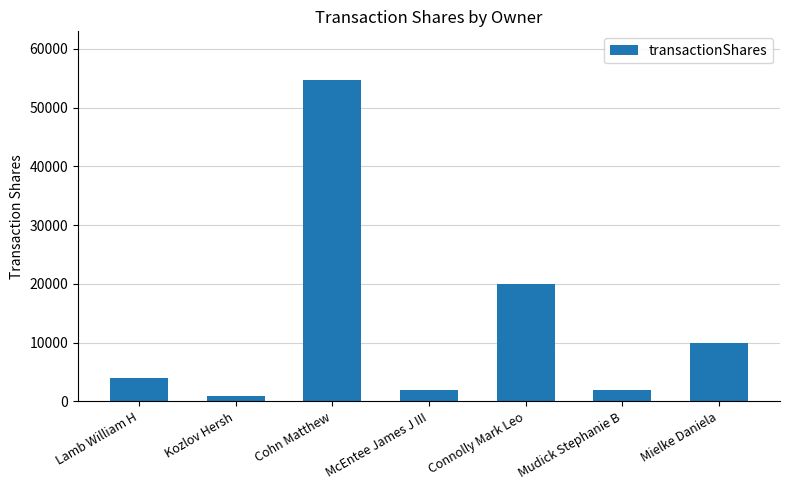

Reading left to right, what are all the values shown in this chart?

Lamb William H=4051	Kozlov Hersh=1000	Cohn Matthew=54757	McEntee James J III=2000	Connolly Mark Leo=20000	Mudick Stephanie B=2000	Mielke Daniela=9935